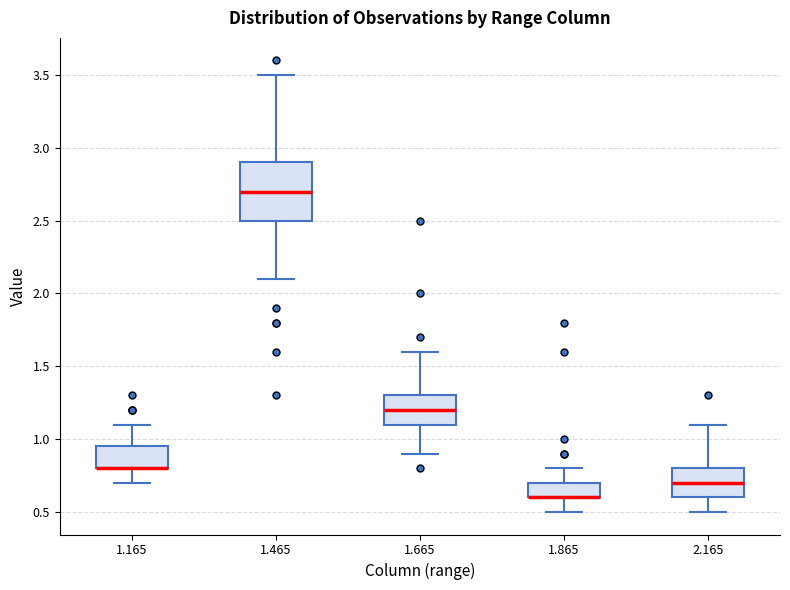

Reading left to right, transcribe this box plot: for each box, give where its median line is, the range the box spans, and where its two whiskers end, as read against the y-axis. The values are not printed on the chart, so give them approximately, as read against the axis.

1.165: median 0.80 (drawn on the box's lower edge), box 0.80 to 0.95, whiskers 0.70 to 1.10
1.465: median 2.70, box 2.50 to 2.90, whiskers 2.10 to 3.50
1.665: median 1.20, box 1.10 to 1.30, whiskers 0.90 to 1.60
1.865: median 0.60 (drawn on the box's lower edge), box 0.60 to 0.70, whiskers 0.50 to 0.80
2.165: median 0.70, box 0.60 to 0.80, whiskers 0.50 to 1.10